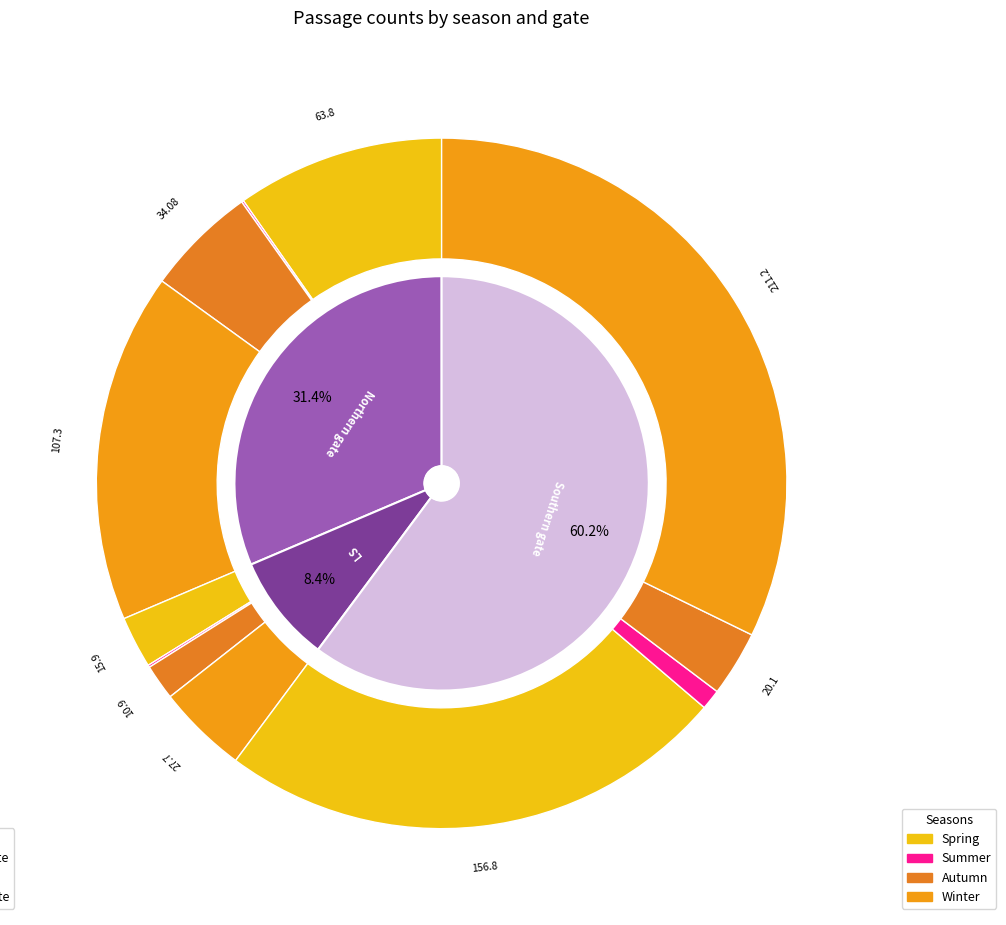

What is the largest slice in the pie chart?

Southern gate